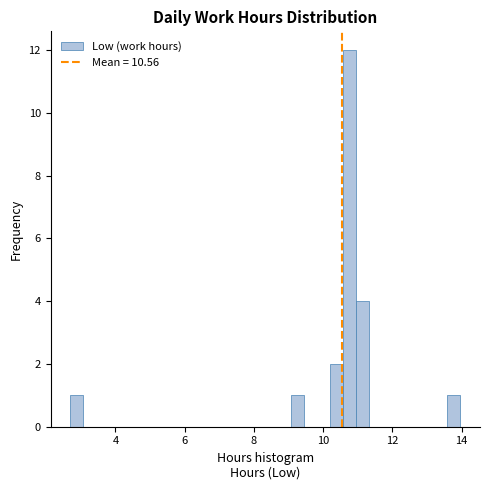

Read against the x-axis, roughly where is the centre of the tallest bar?

10.8